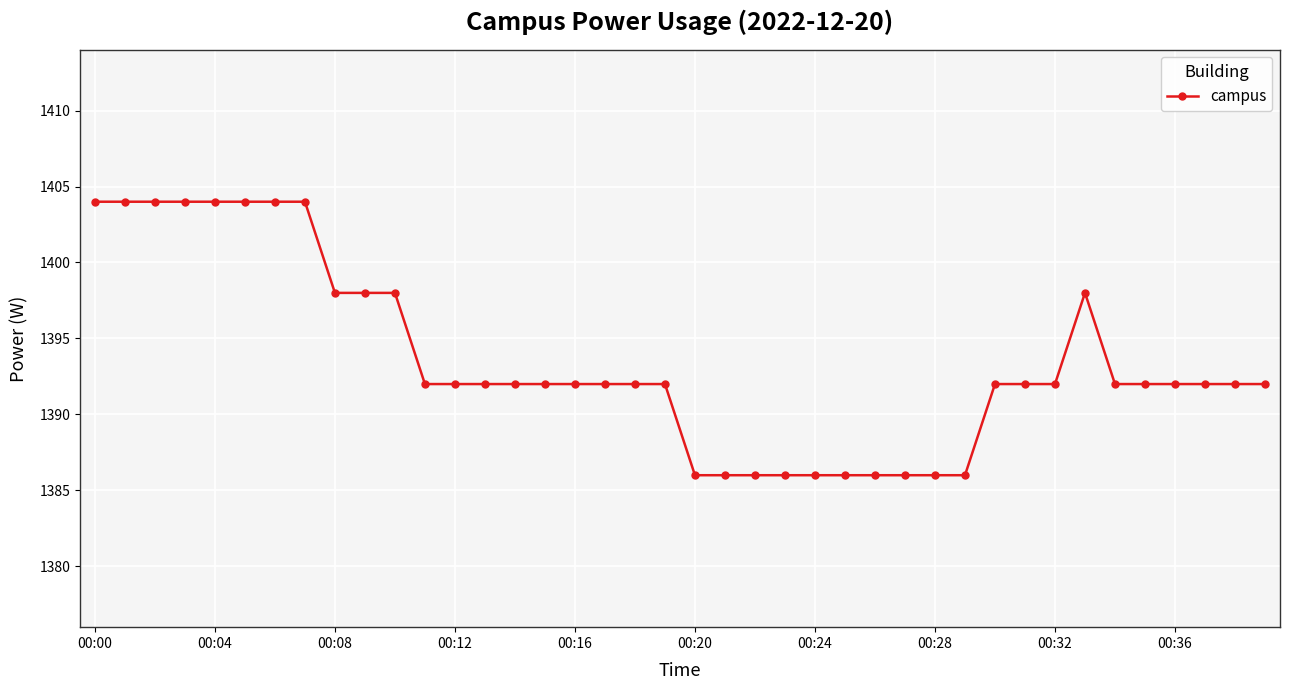

What is the difference between the second highest and second lowest values?

18